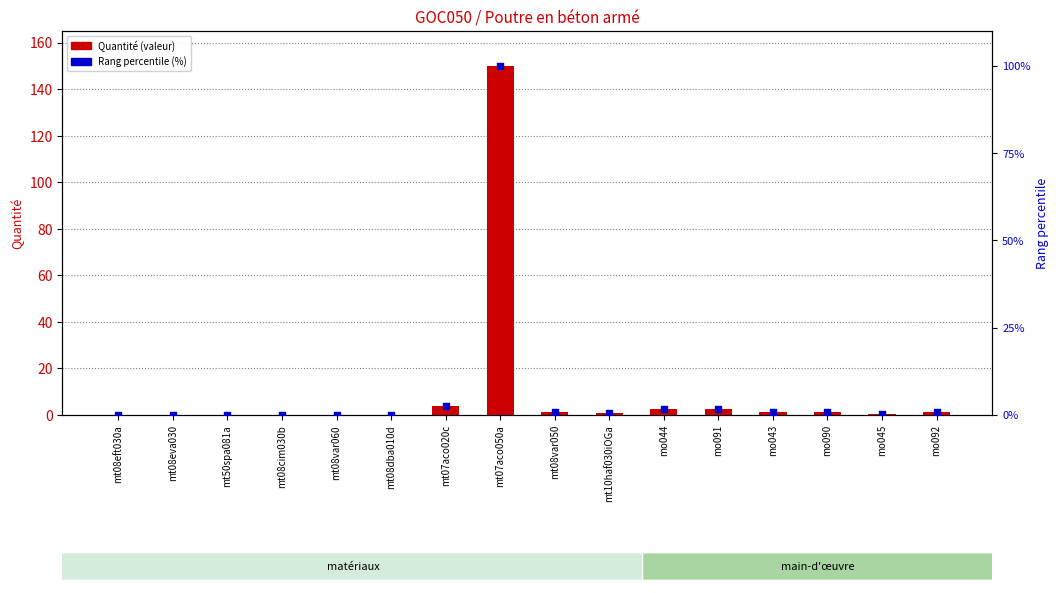

Which series contains the highest Y value?

Quantité (valeur)